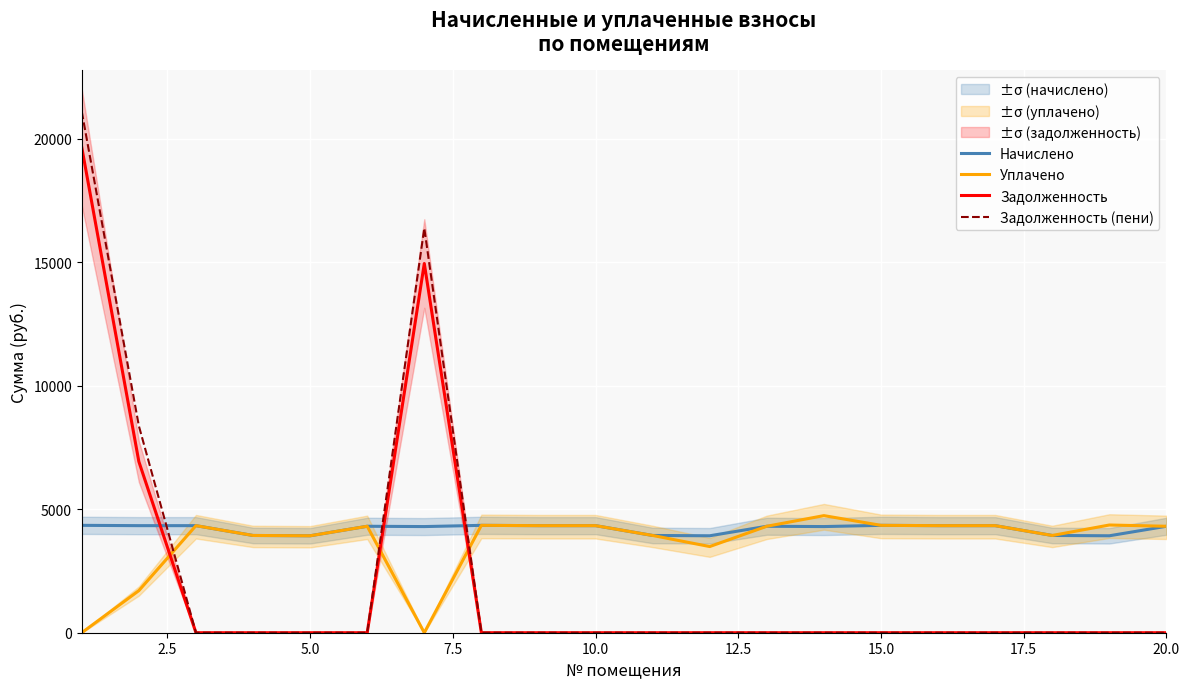

What is the minimum value for Начислено?

3924.7